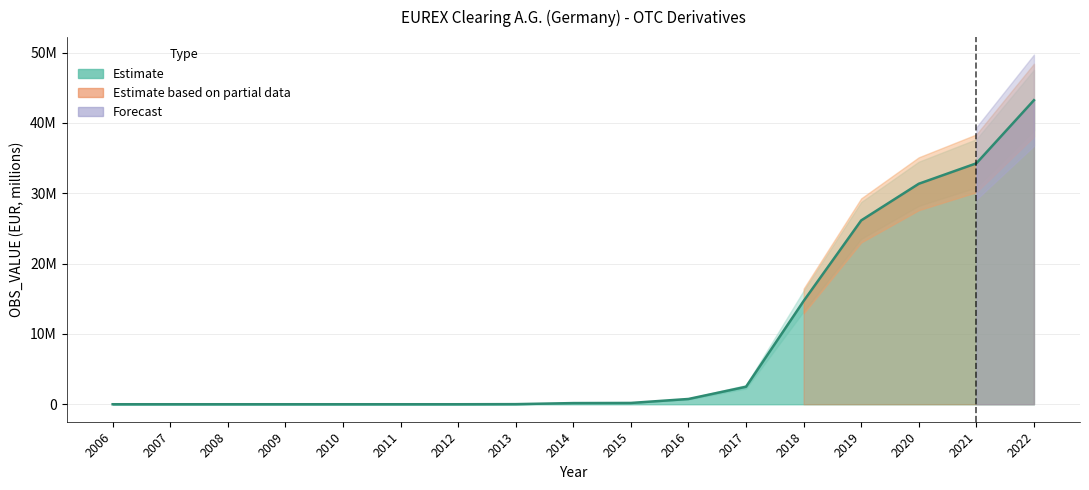

How many lines are shown in the chart?

1